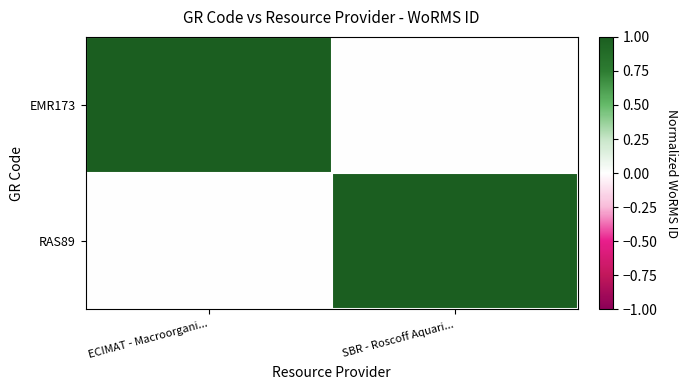

Which series has the largest total across all categories?

EMR173